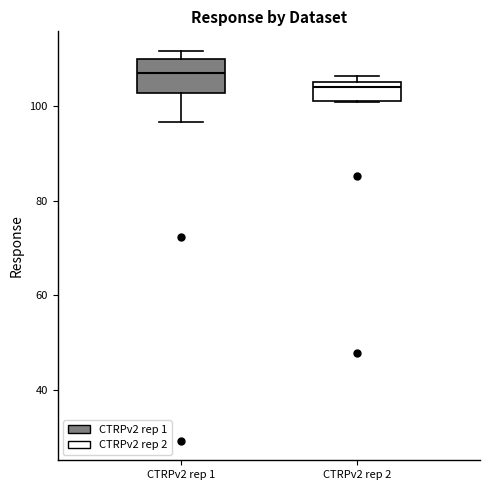

Where is the lower edge of the box for CTRPv2 rep 2 on the y-axis? The values are not printed on the chart, so give them approximately, as read against the axis.

102